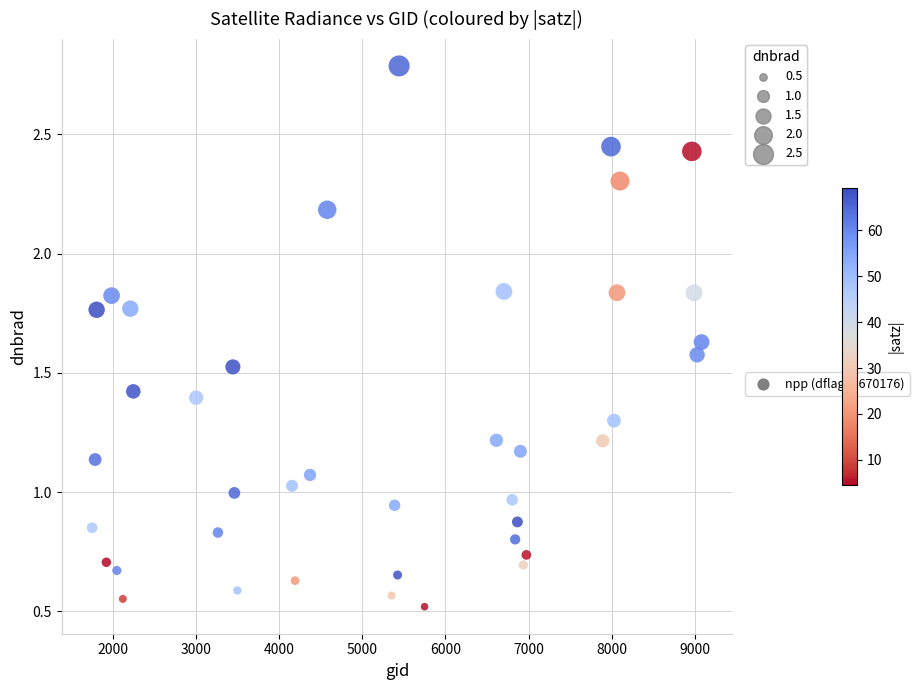

What is the range of X values (max minus min)?

7326.0